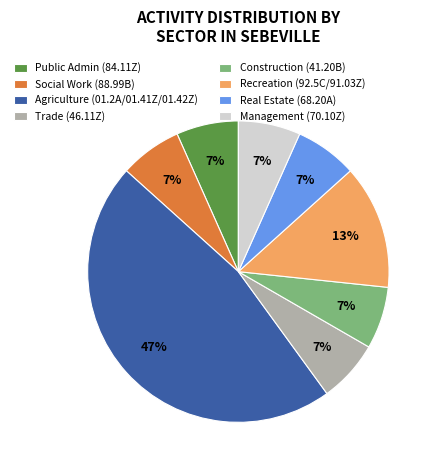

Approximately how many times larger is the value at Social Work (88.99B) compared to Real Estate (68.20A)?

1.0